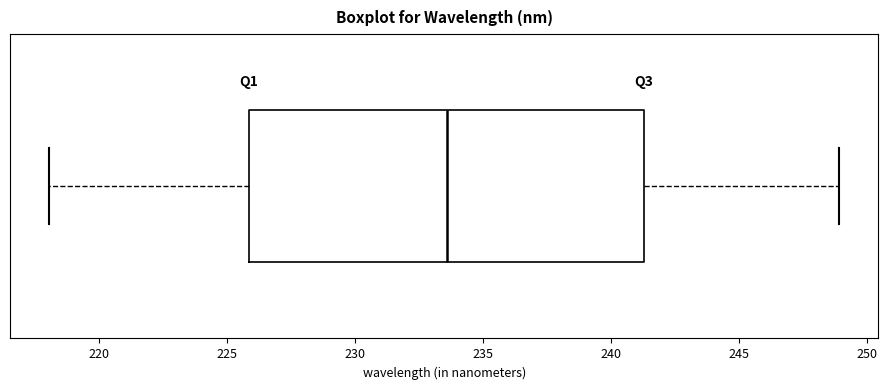

Read this box plot against the x-axis: the position of the median line, the range covered by the box, and the ends of both whiskers. The values are not printed on the chart, so give them approximately, as read against the axis.

median 233.5, box 226.0 to 241.5, whiskers 218.0 to 249.0